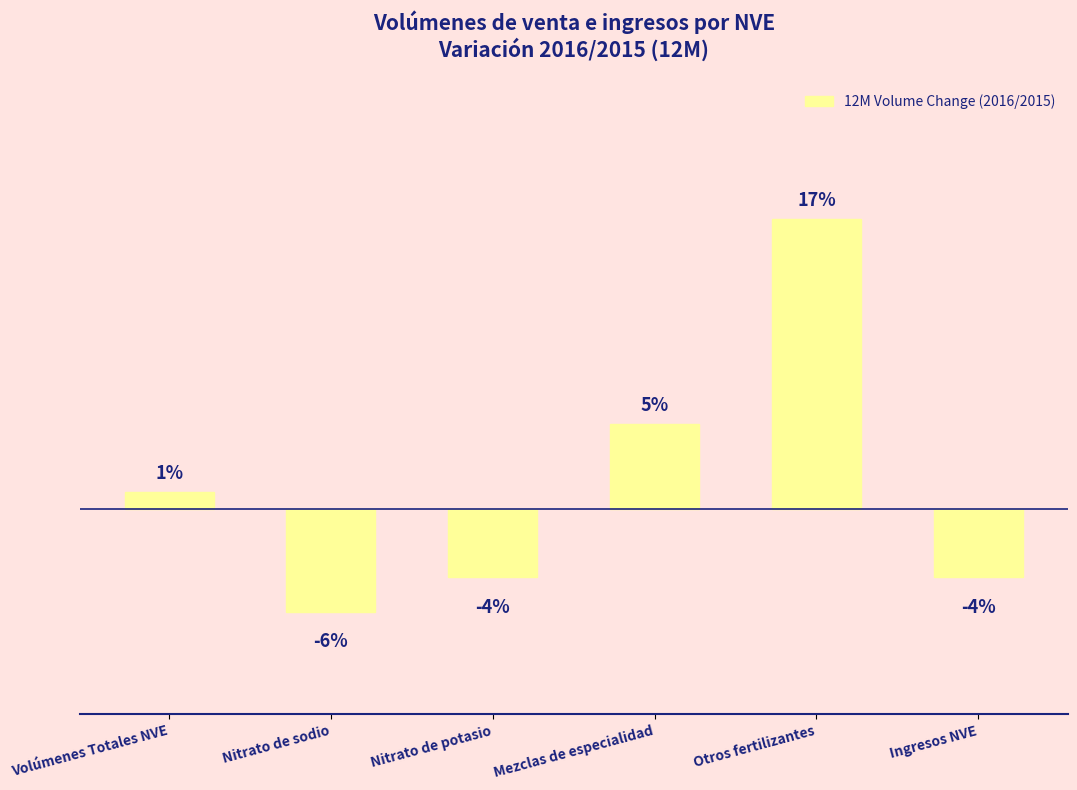

At which label does the data first exceed 0?

Volúmenes Totales NVE